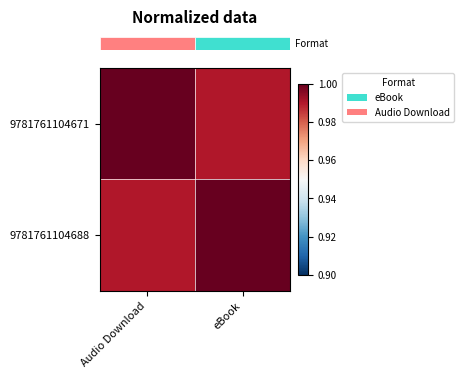

What is the minimum value shown in the chart?

1.0